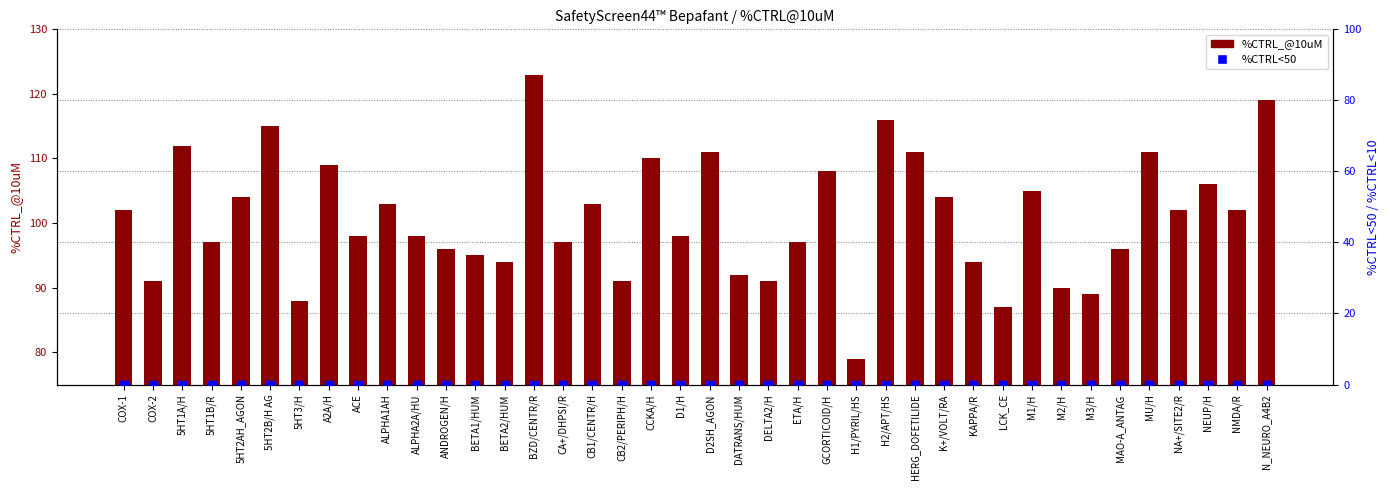

At how many categories does at least one series exceed 6?

40